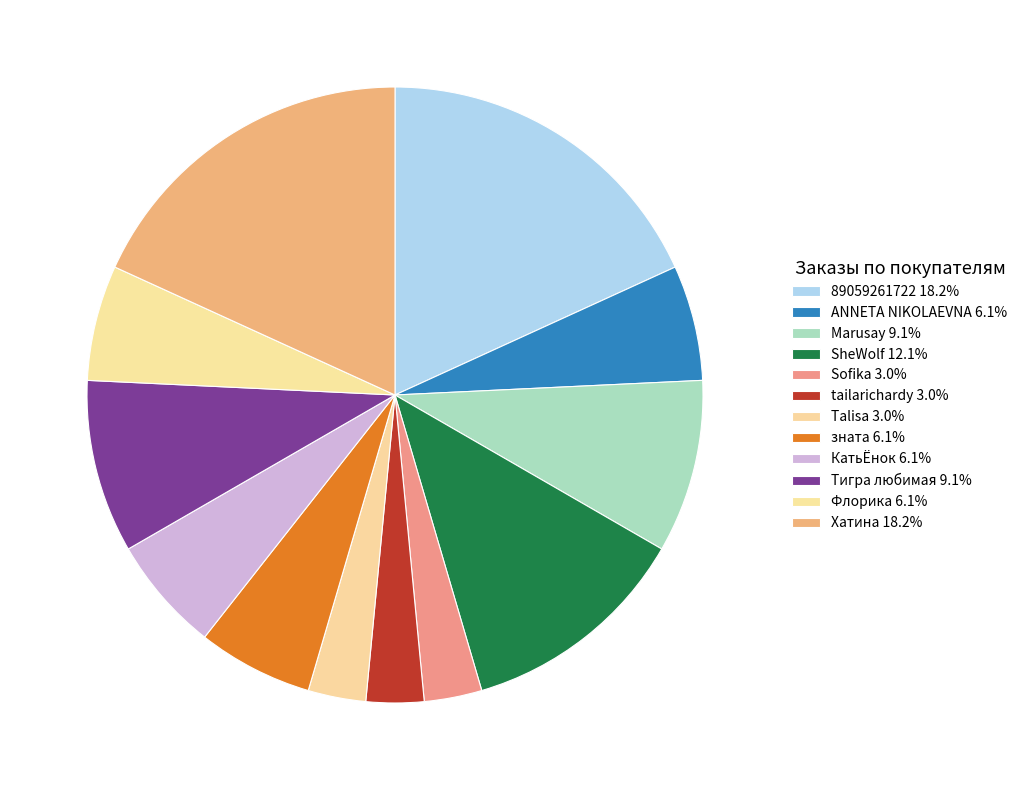

To the nearest percent, what is the combined percentage of КатьЁнок and tailarichardy?

9%